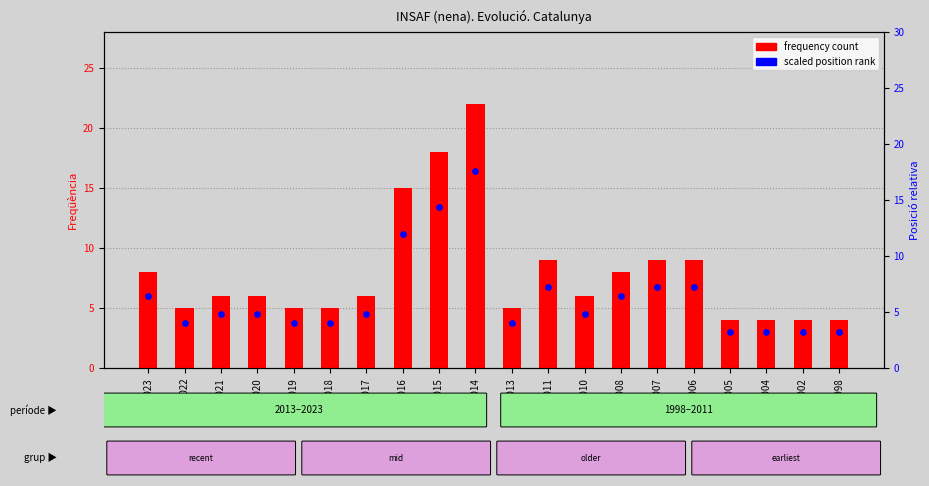

At which category is the sum across all series the highest?

2014